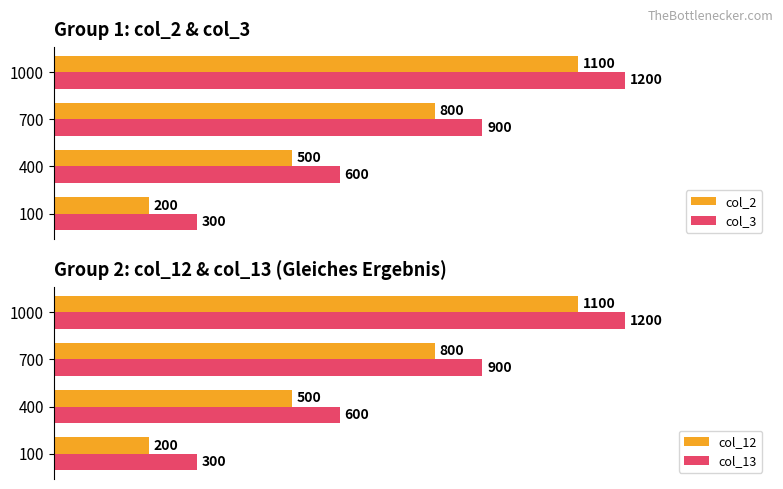

How many bars are there in total?

16